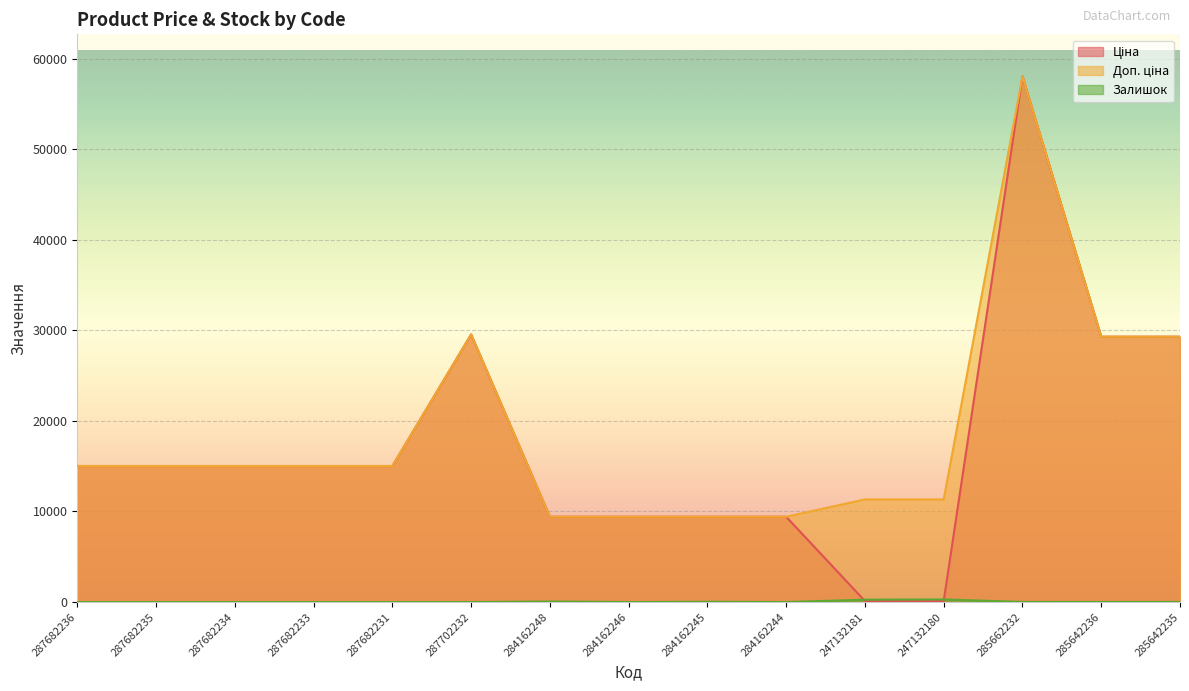

True or false: Залишок and Доп. ціна intersect in this chart.

False